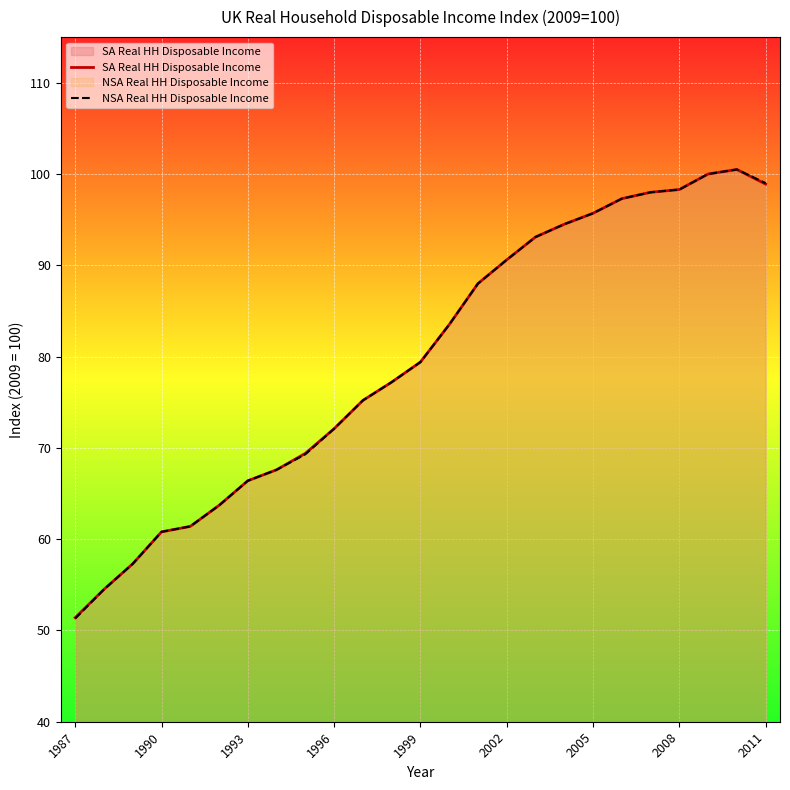

True or false: SA Real HH Disposable Income and NSA Real HH Disposable Income cross at least once.

False